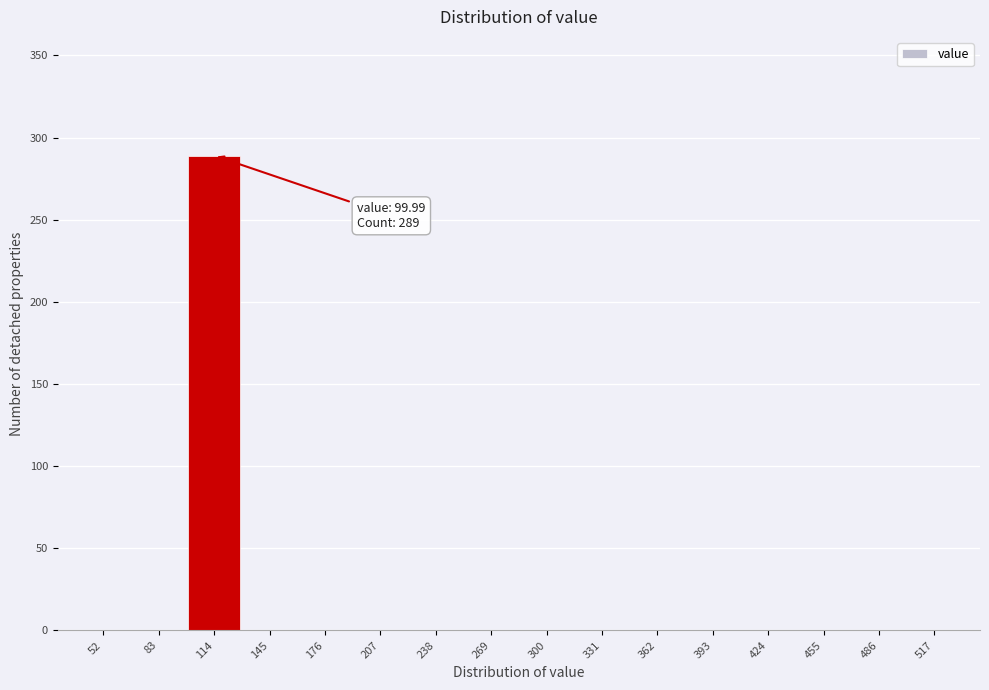

Over which range of the x-axis is the bar tallest?

99 to 130